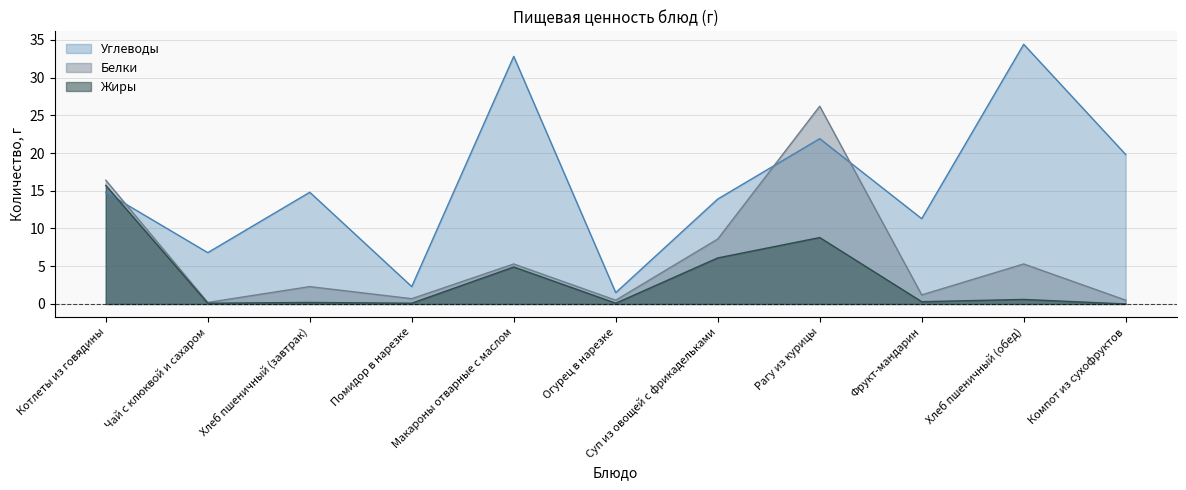

At how many categories does at least one series exceed 19?

4